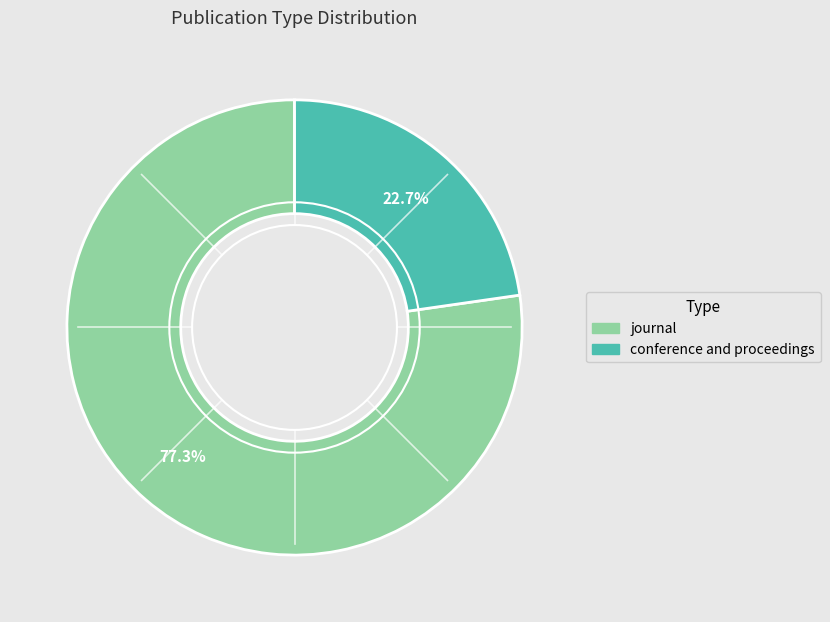

What portion of the pie excludes journal?

22.7%